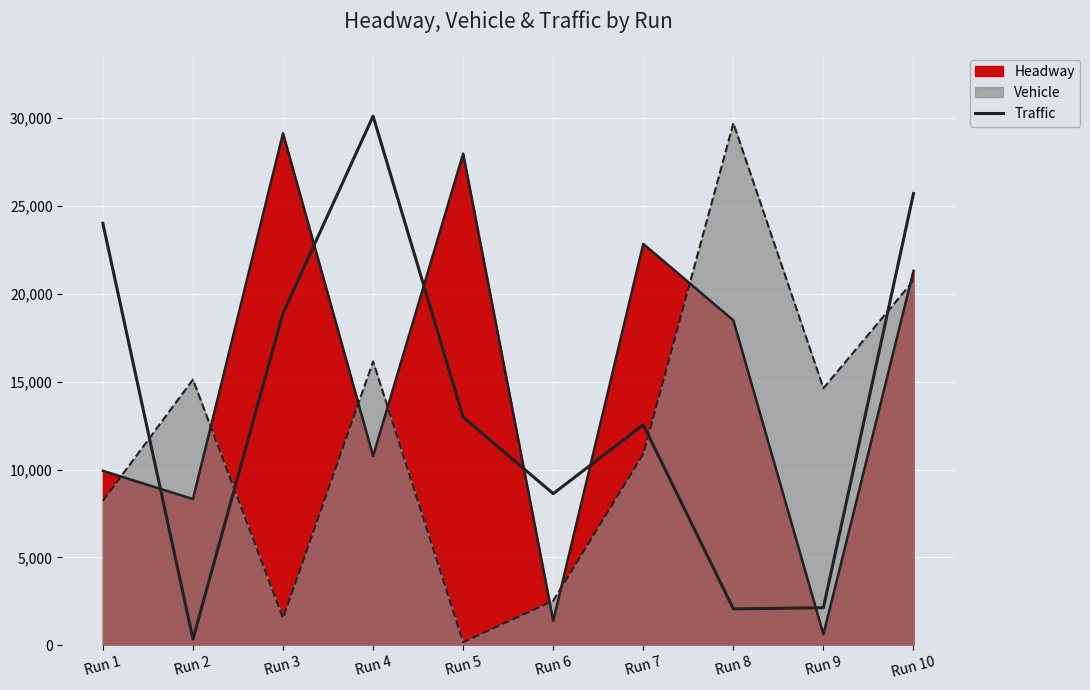

What is the difference between the maximum and minimum values?

29752